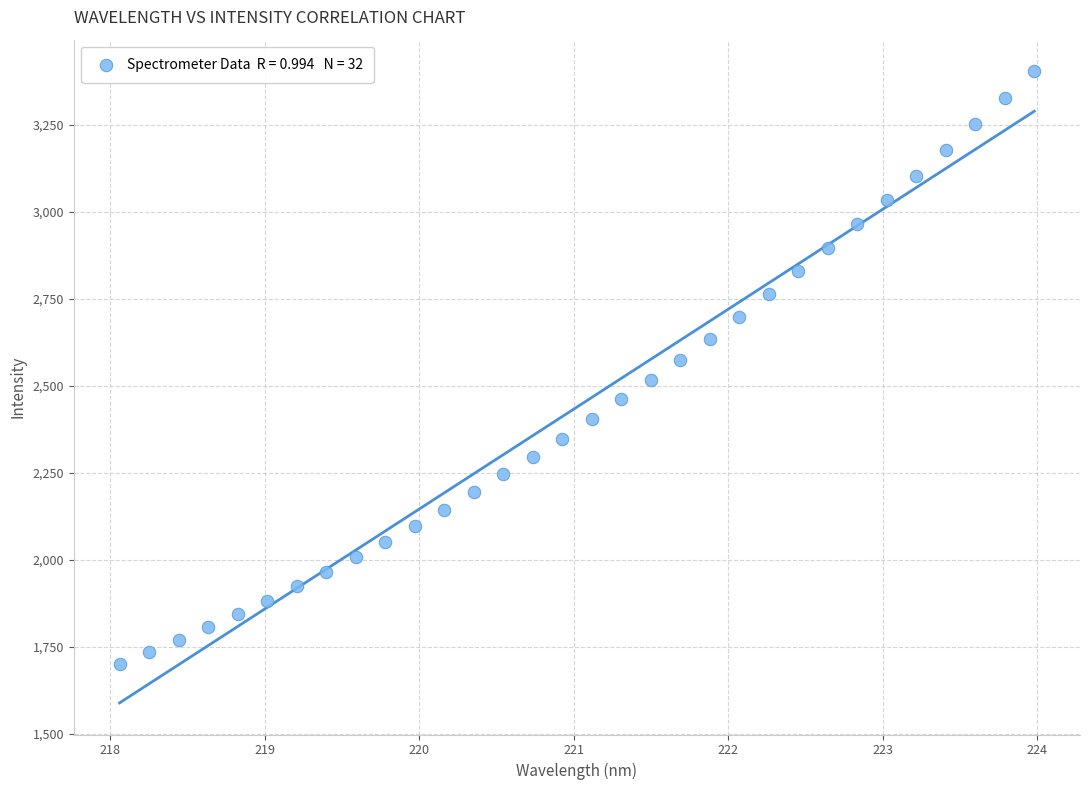

What is the range of X values (max minus min)?

5.9